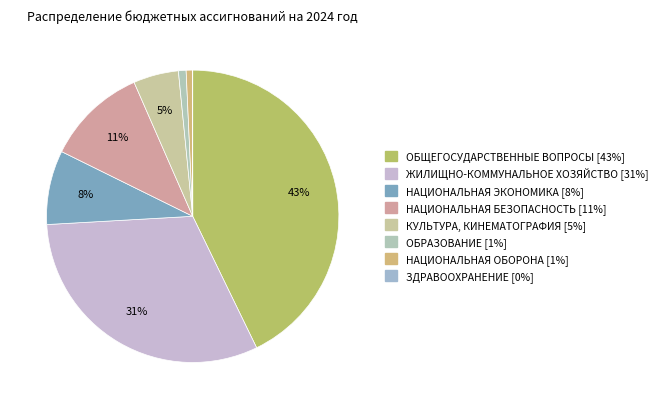

What is the smallest slice in the pie chart?

ЗДРАВООХРАНЕНИЕ